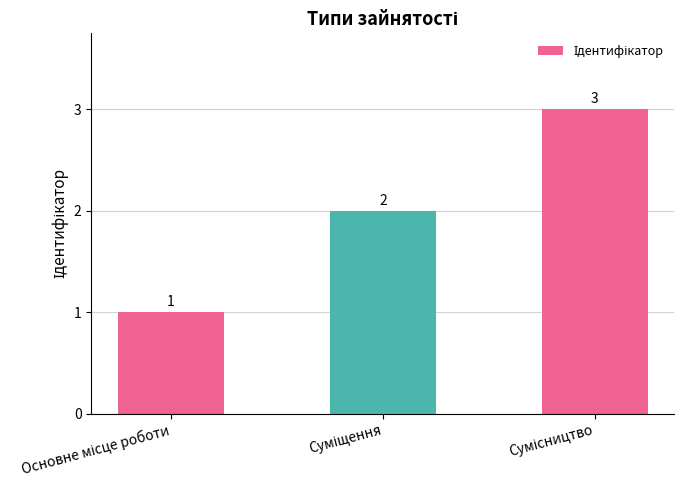

What is the value of the 3rd bar from the left?

3